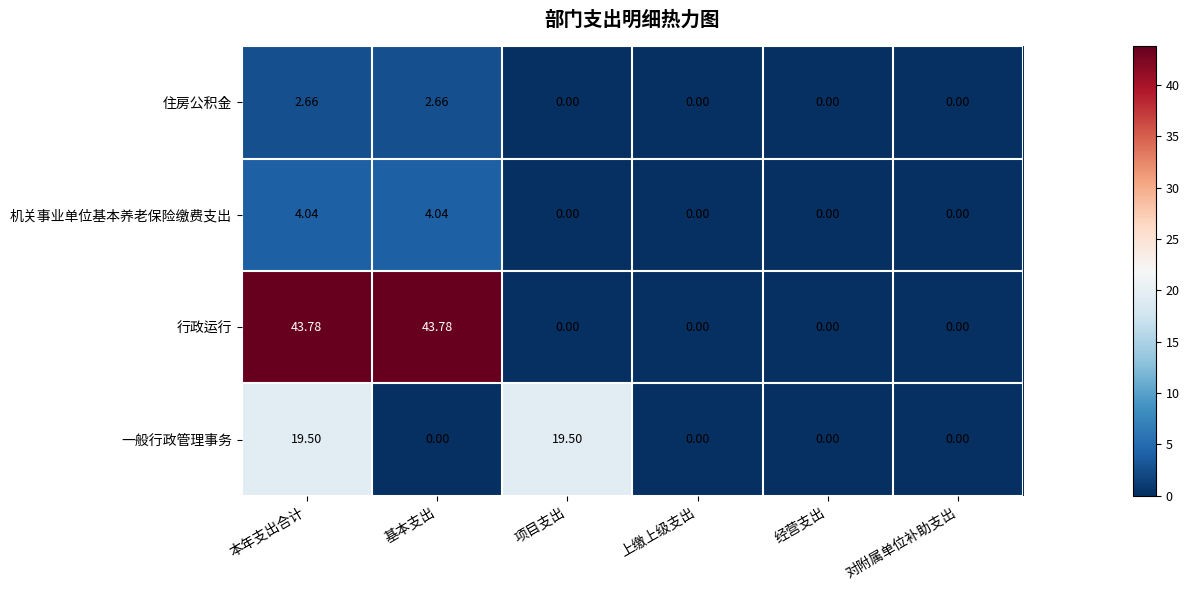

How many values in the 住房公积金 series exceed 0?

2